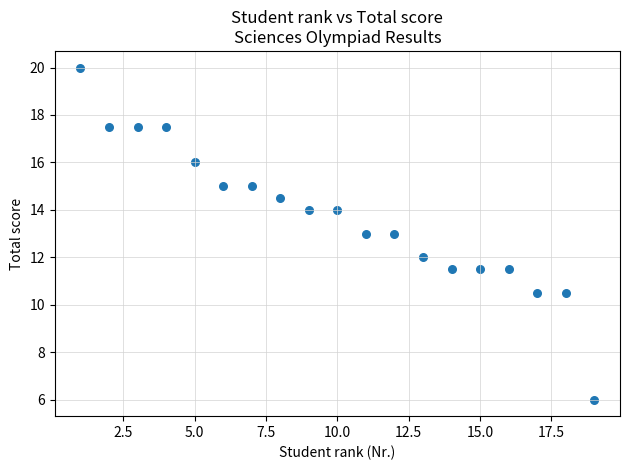

What is the range of X values (max minus min)?

18.0